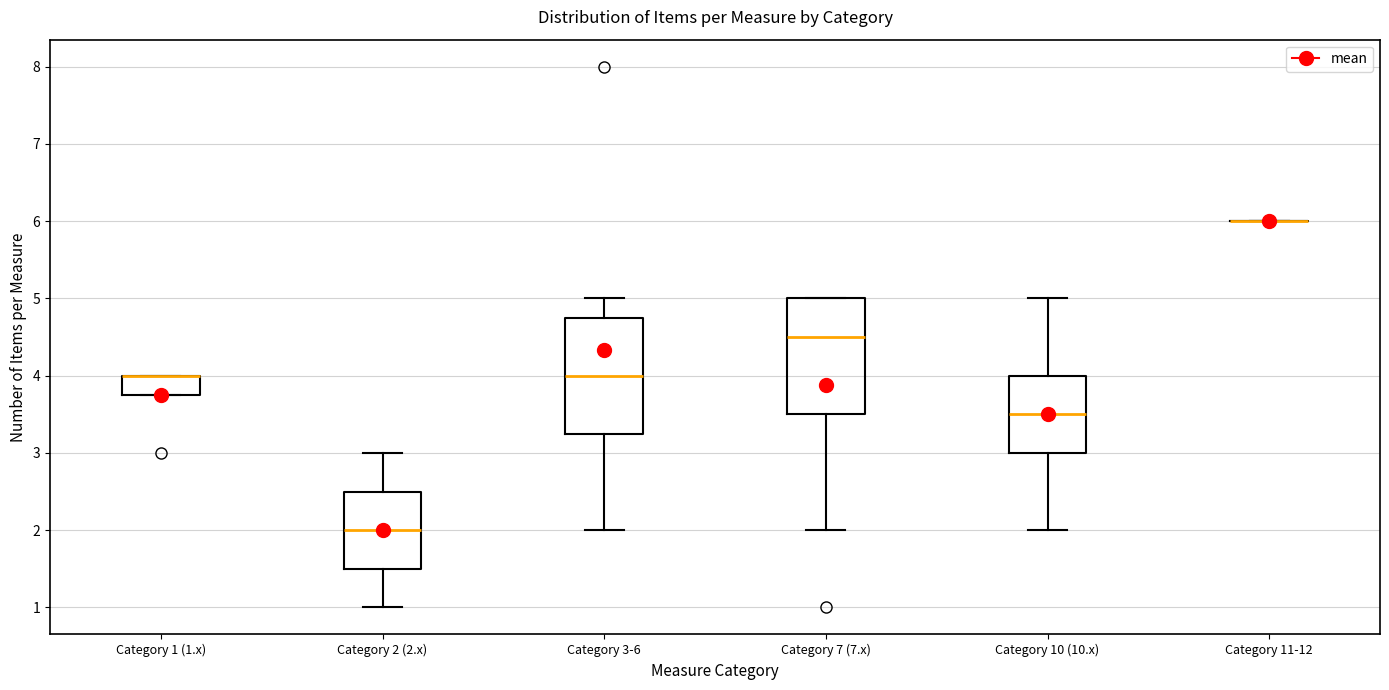

Where is the lower edge of the box for Category 1 (1.x) on the y-axis? The values are not printed on the chart, so give them approximately, as read against the axis.

3.8